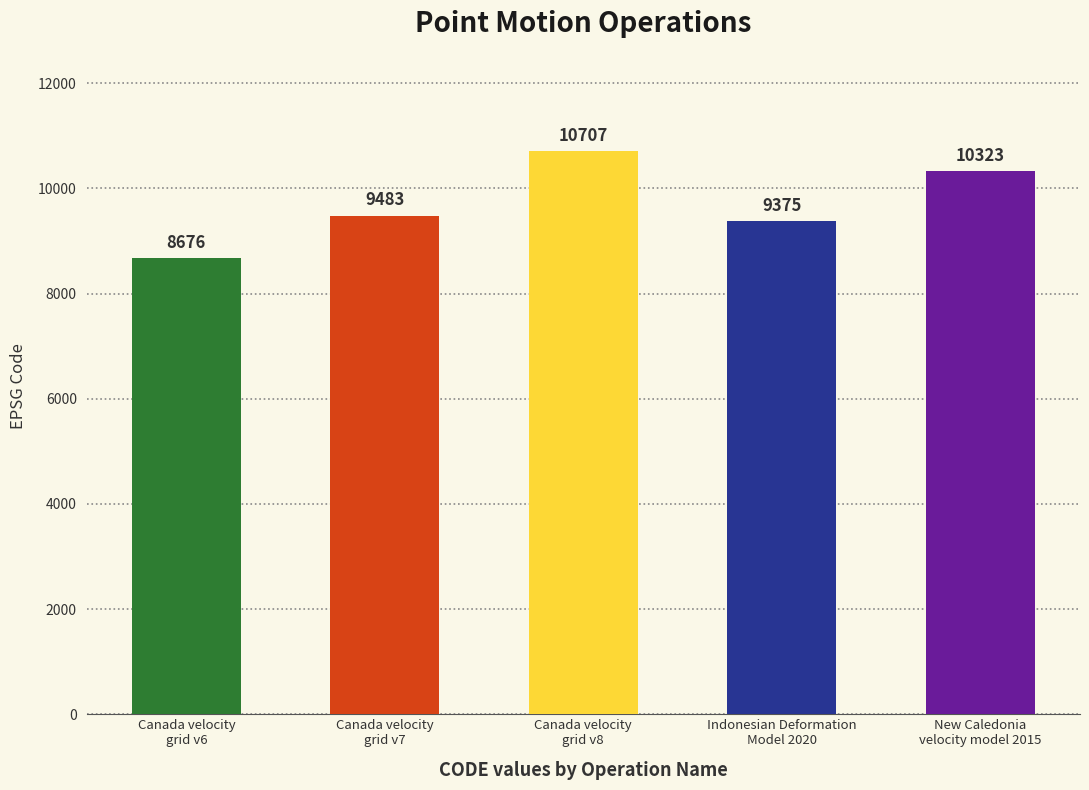

What is the minimum value shown in the chart?

8676